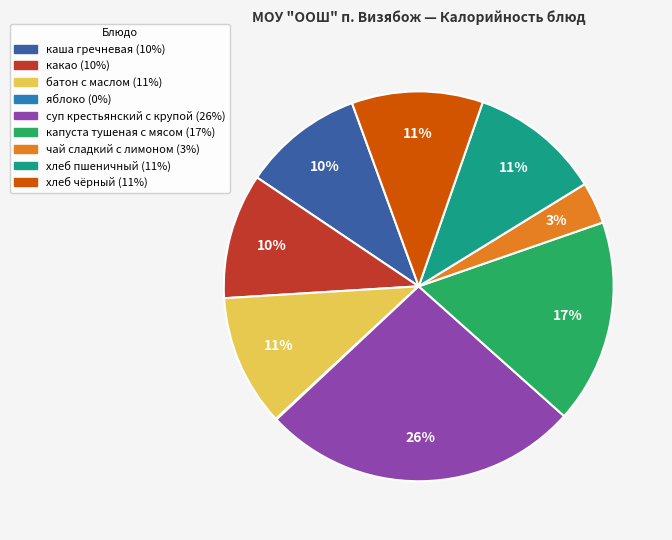

Which category has the biggest portion of the pie?

суп крестьянский с крупой